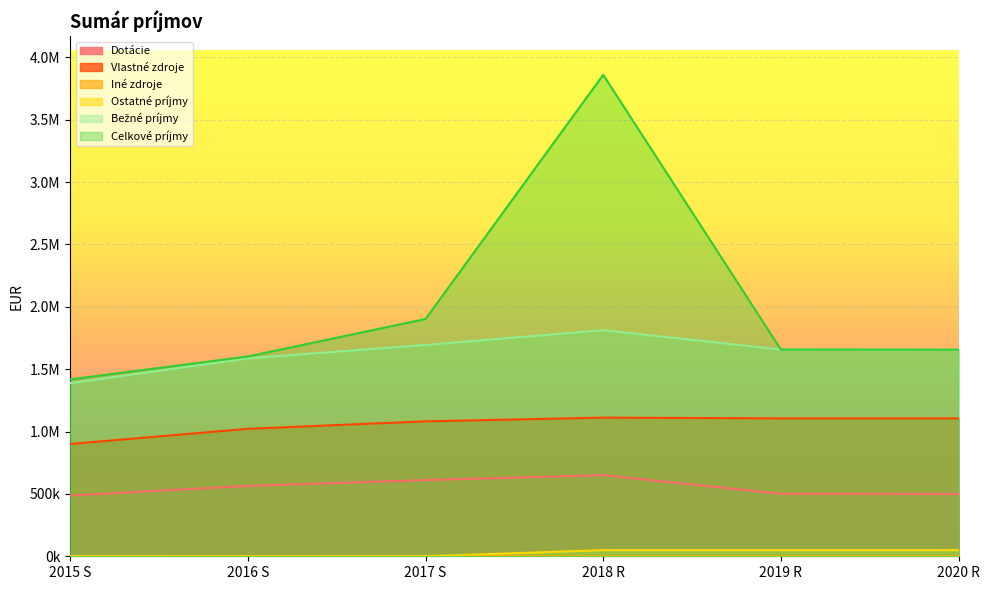

At 2019 R, list the series in order from smallest to largest.

Iné zdroje, Ostatné príjmy, Dotácie, Vlastné zdroje, Bežné príjmy, Celkové príjmy